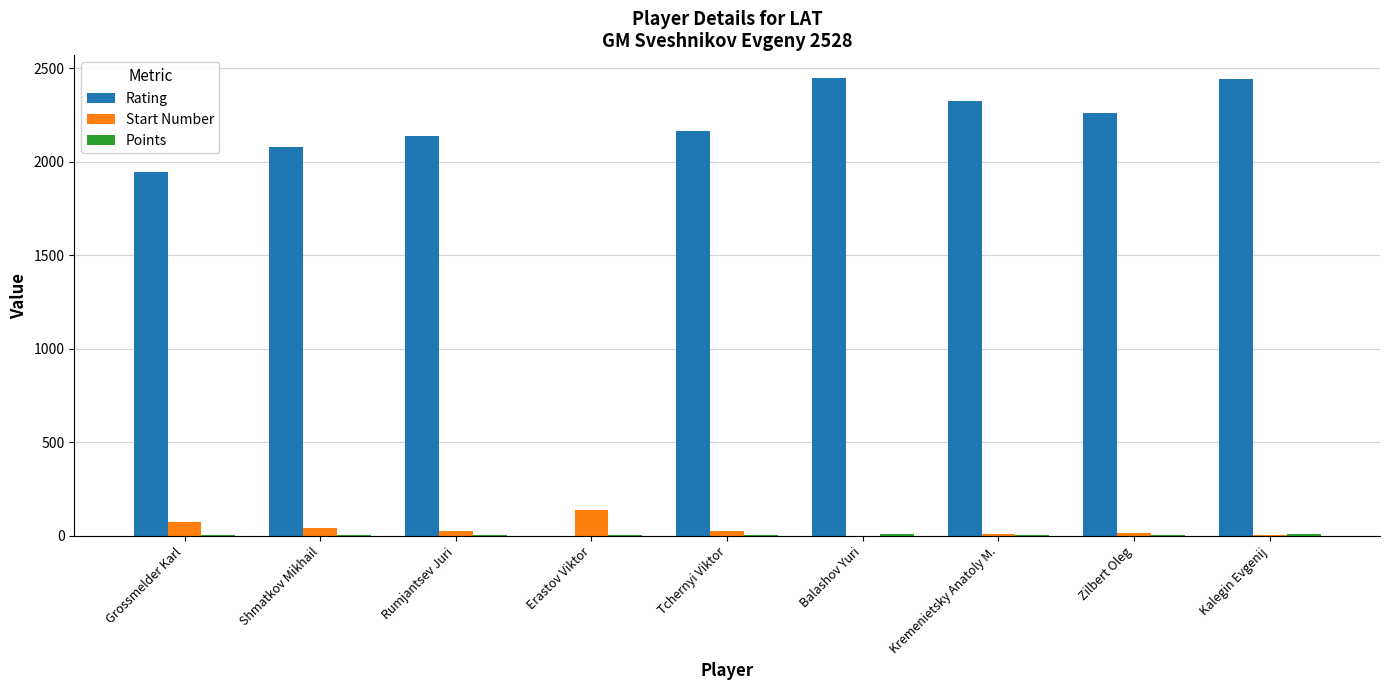

The Rating series shows 1031.9 at Kremenietsky Anatoly M.. True or false?

False